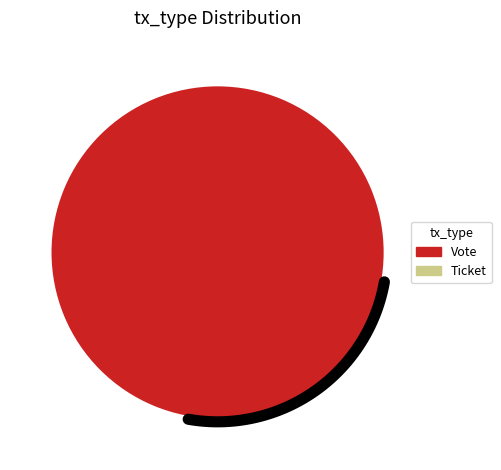

Rank the categories by value from highest to lowest.

Vote, Ticket